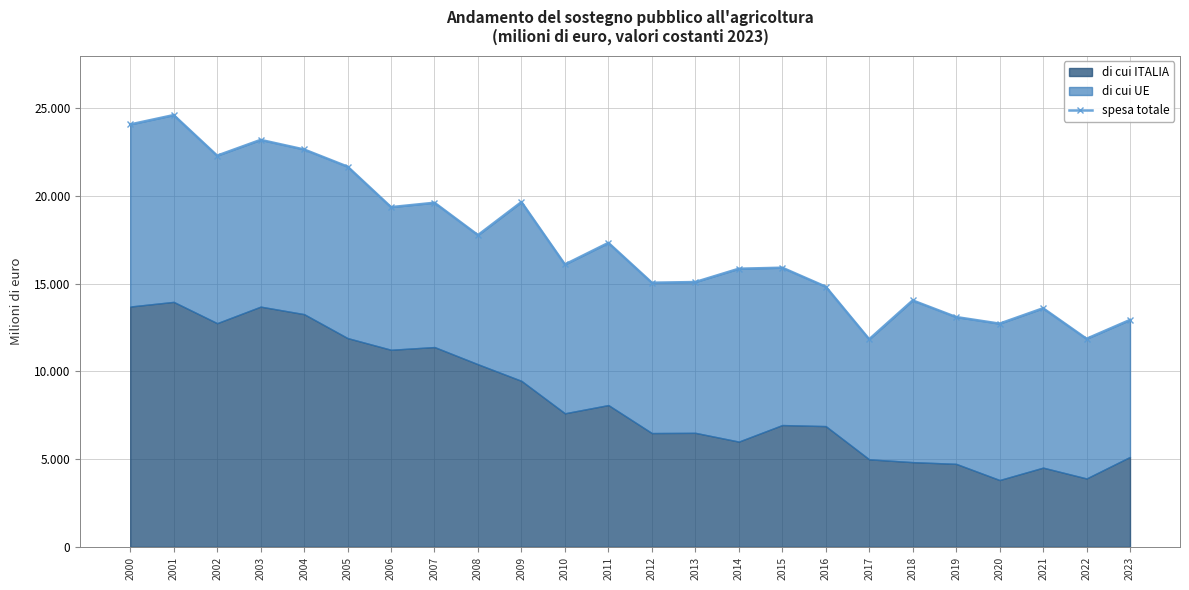

Which has a higher value, 2001 or 2002?

2001